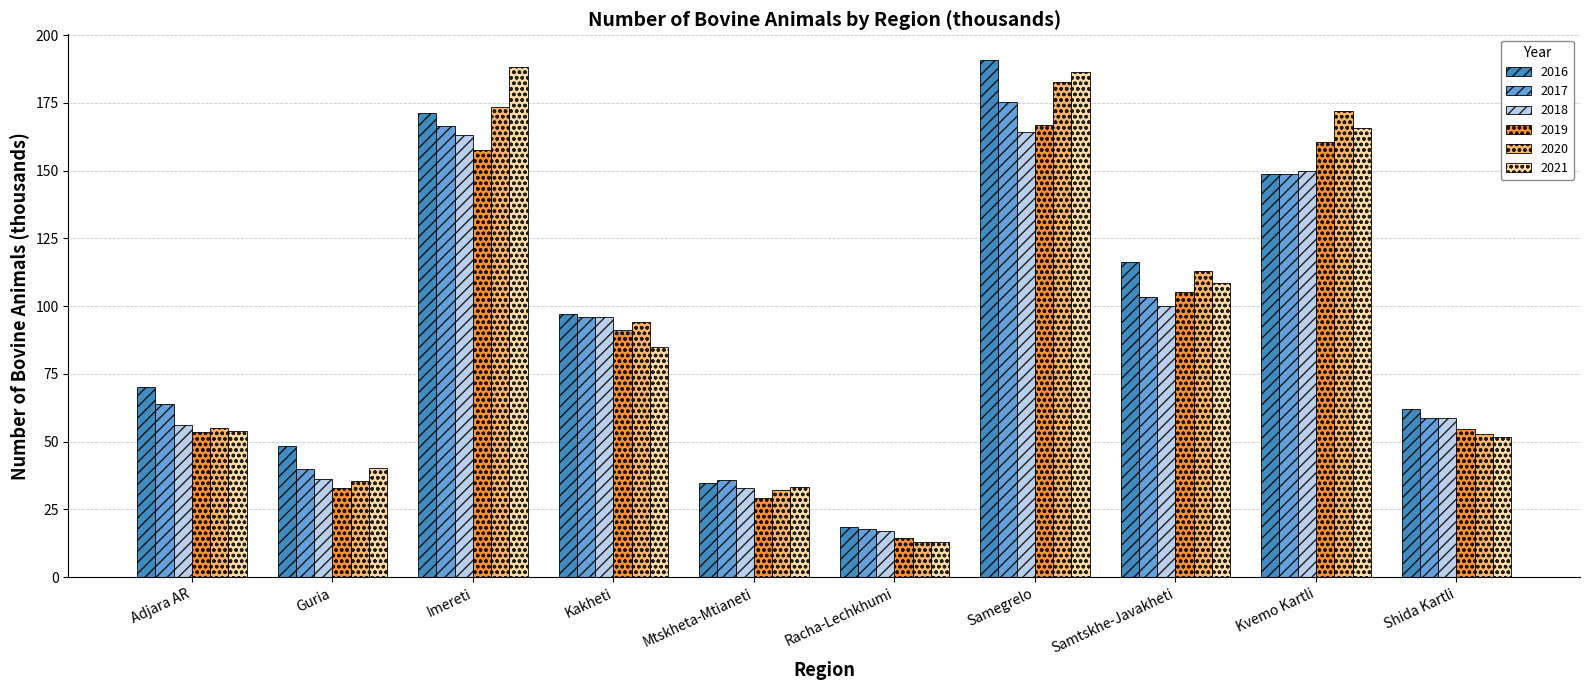

Is the value of 2016 at Guria greater than the value of 2018 at Imereti?

No